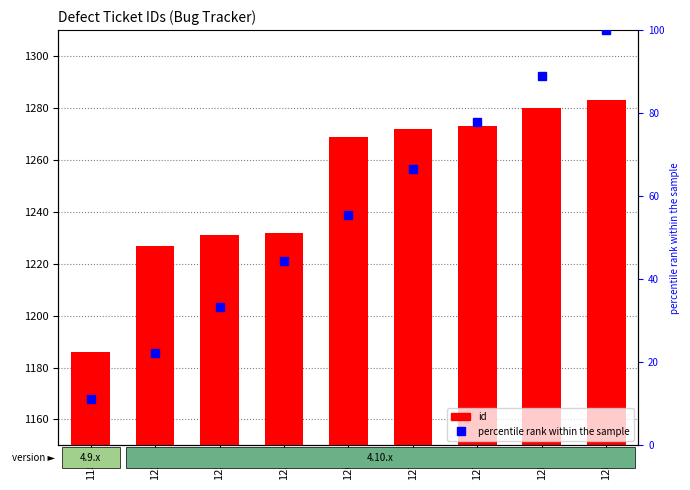

List the labels in order of percentile rank within the sample value, largest first.

1283, 1280, 1273, 1272, 1269, 1232, 1231, 1227, 1186